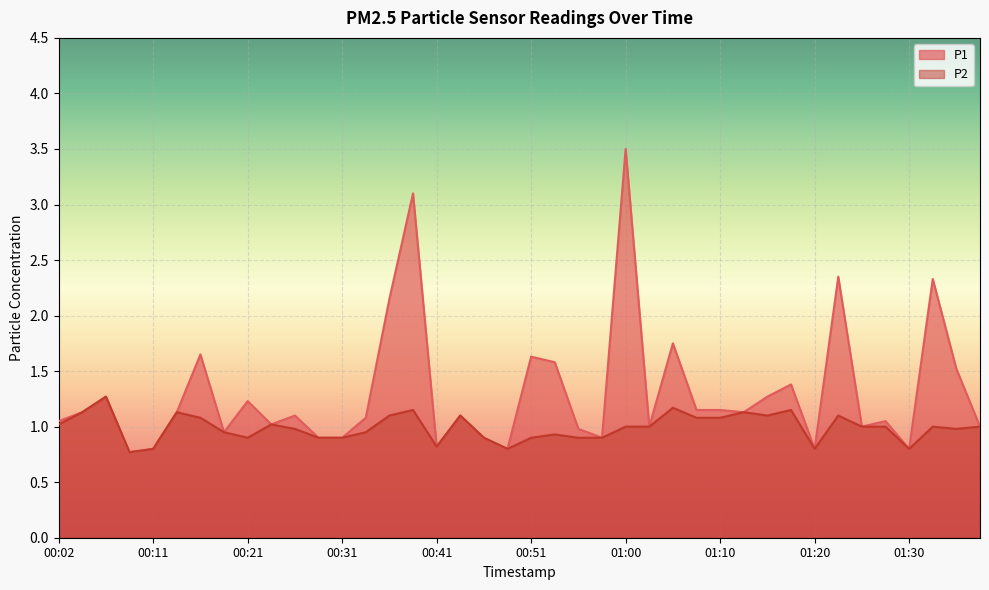

At which label does P2 reach its minimum?

00:09